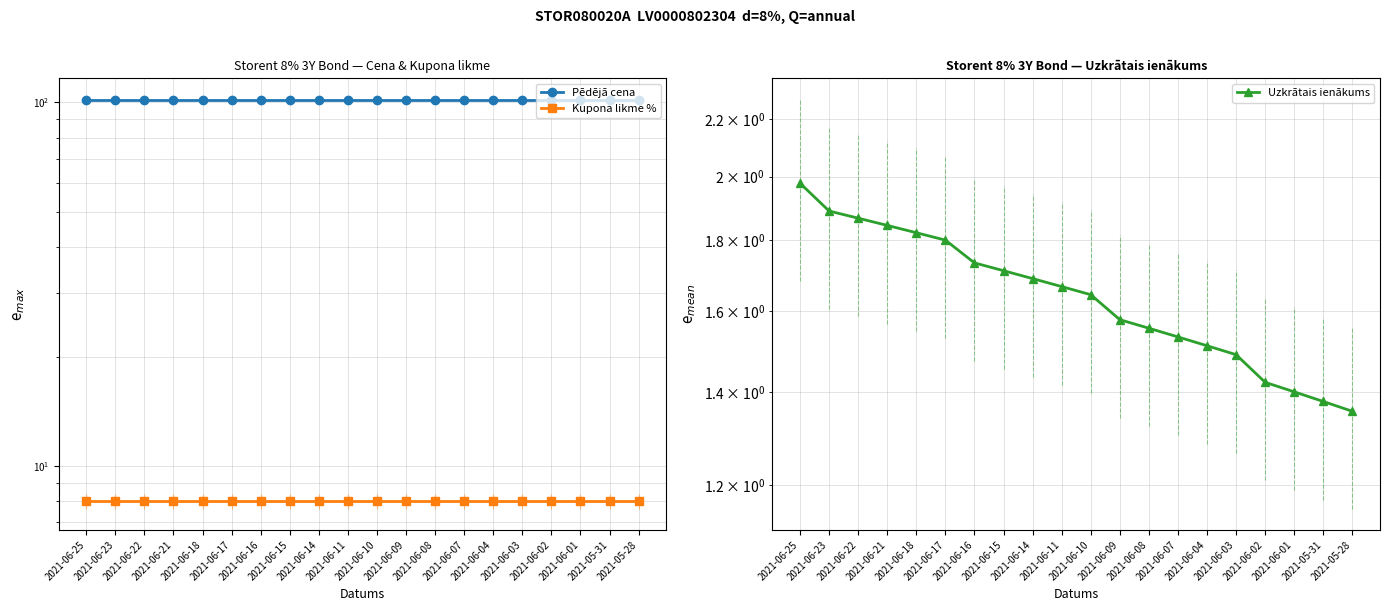

Which series has the largest range (max minus min)?

Uzkrātais ienākums